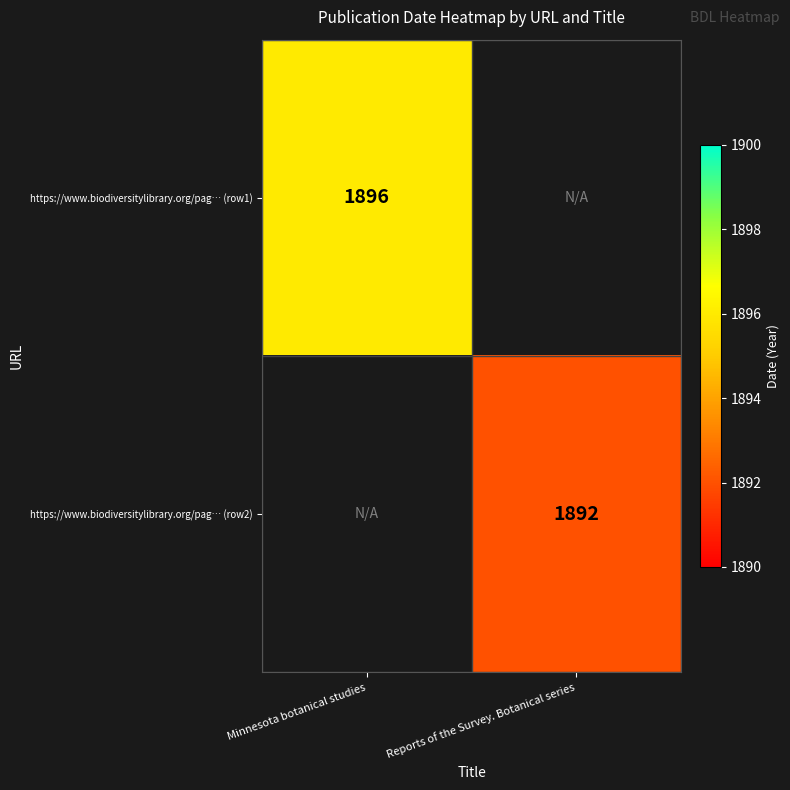

The value of https://www.biodiversitylibrary.org/pag… (row1) at Minnesota botanical studies is 3158. True or false?

False